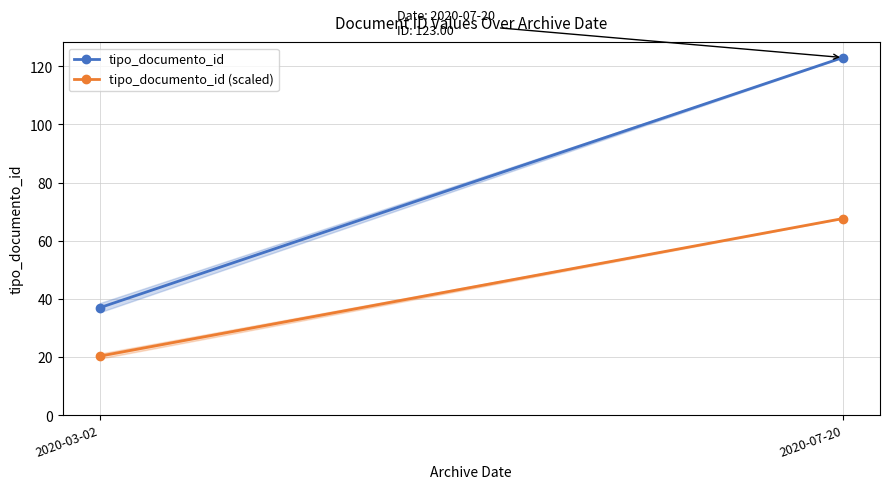

What is the difference between the tipo_documento_id values at 2020-03-02 and 2020-07-20?

86.0